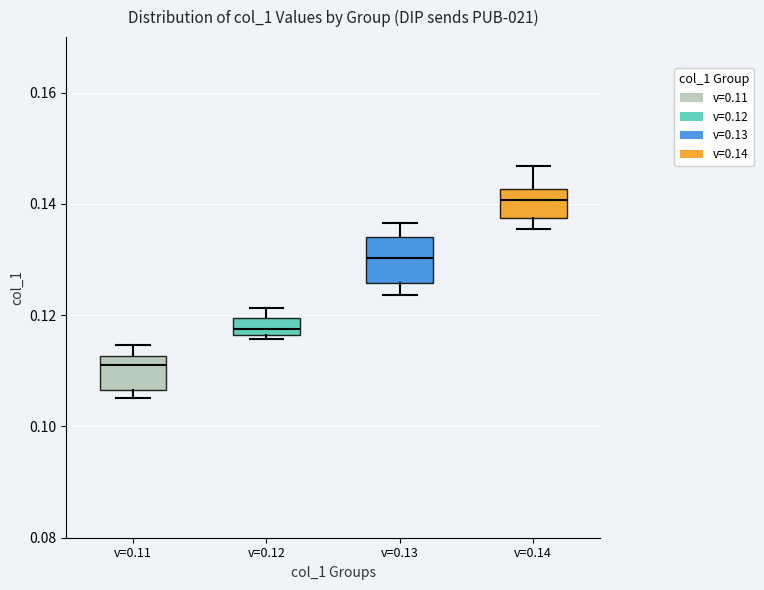

Reading left to right, read every box against the y-axis: the position of its median line, the range the box covers, and the ends of its whiskers. The values are not printed on the chart, so give them approximately, as read against the axis.

v=0.11: median 0.110, box 0.106 to 0.112, whiskers 0.106 (just below the box's lower edge) to 0.114
v=0.12: median 0.118, box 0.116 to 0.120, whiskers 0.116 (just below the box's lower edge) to 0.122
v=0.13: median 0.130, box 0.126 to 0.134, whiskers 0.124 to 0.136
v=0.14: median 0.140, box 0.138 to 0.142, whiskers 0.136 to 0.146